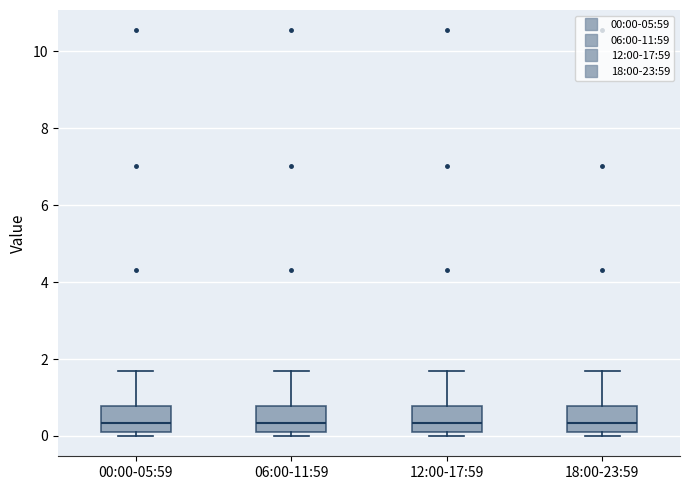

Reading left to right, transcribe this box plot: for each box, give where its median line is, the range the box spans, and where its two whiskers end, as read against the y-axis. The values are not printed on the chart, so give them approximately, as read against the axis.

00:00-05:59: median 0.4, box 0.2 to 0.8, whiskers 0.0 to 1.8
06:00-11:59: median 0.4, box 0.2 to 0.8, whiskers 0.0 to 1.8
12:00-17:59: median 0.4, box 0.2 to 0.8, whiskers 0.0 to 1.8
18:00-23:59: median 0.4, box 0.2 to 0.8, whiskers 0.0 to 1.8